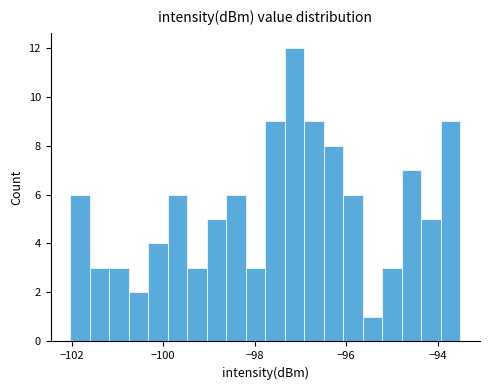

Around what value on the x-axis is the tallest bar? Give the approximate position of its centre, as read against the axis.

-97.2